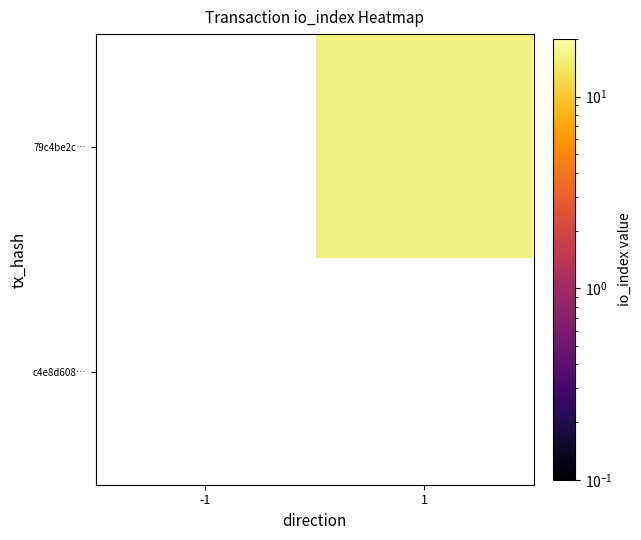

Rank the series by their average value, from highest to lowest.

79c4be2c…, c4e8d608…